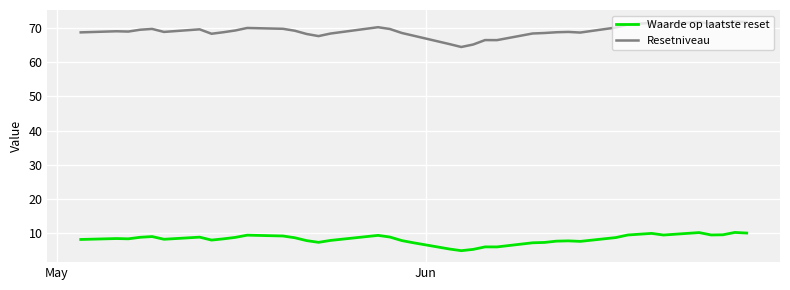

How many lines are shown in the chart?

2